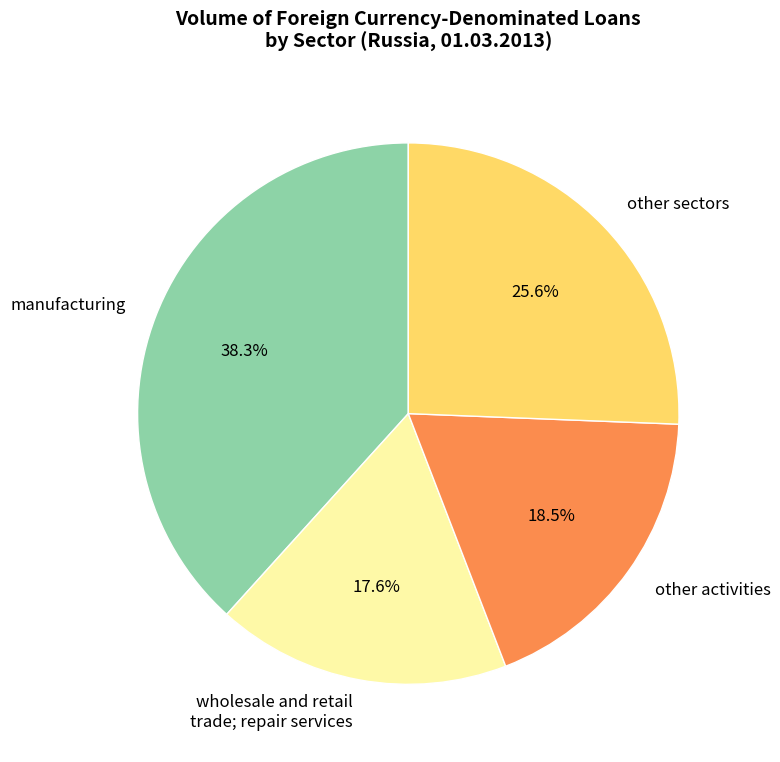

Does any single category account for the majority?

No